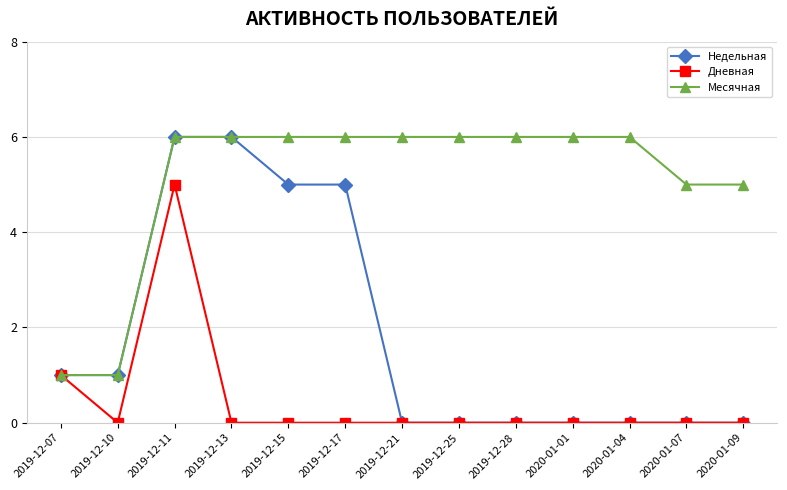

What is the difference between the highest and lowest values at 2019-12-28?

6